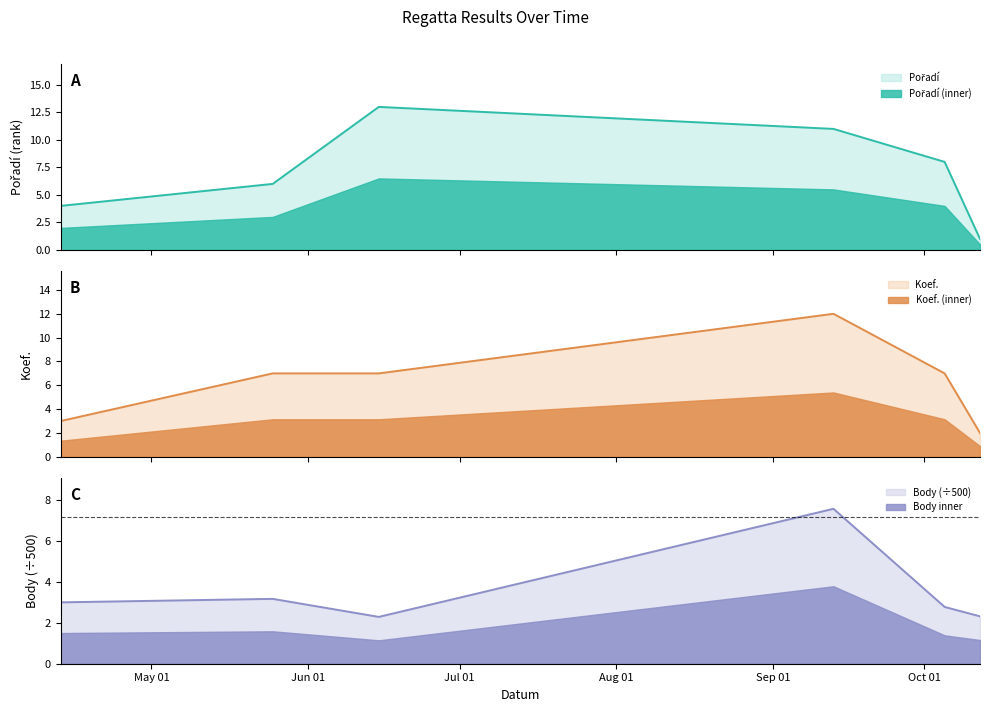

What is the value of the Pořadí point at the 5th from the left?

8.0